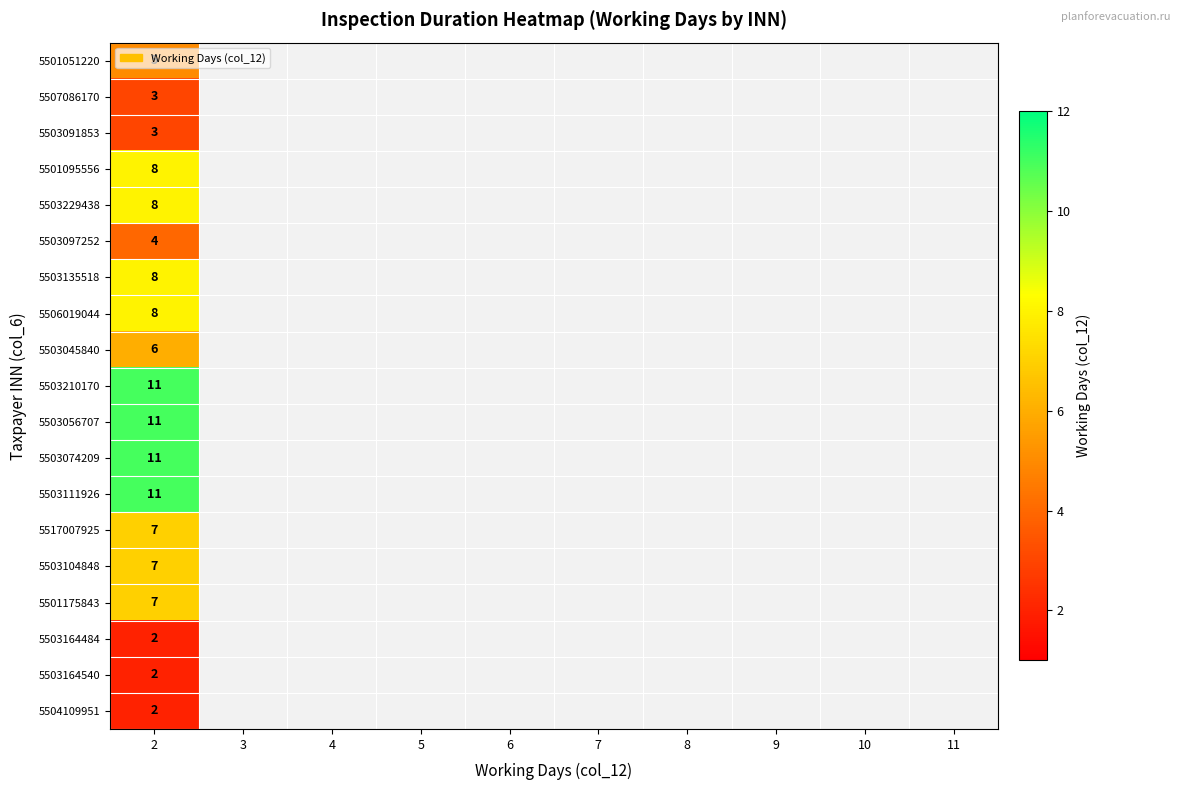

Is it true that 5517007925 equals 9 at 2?

False